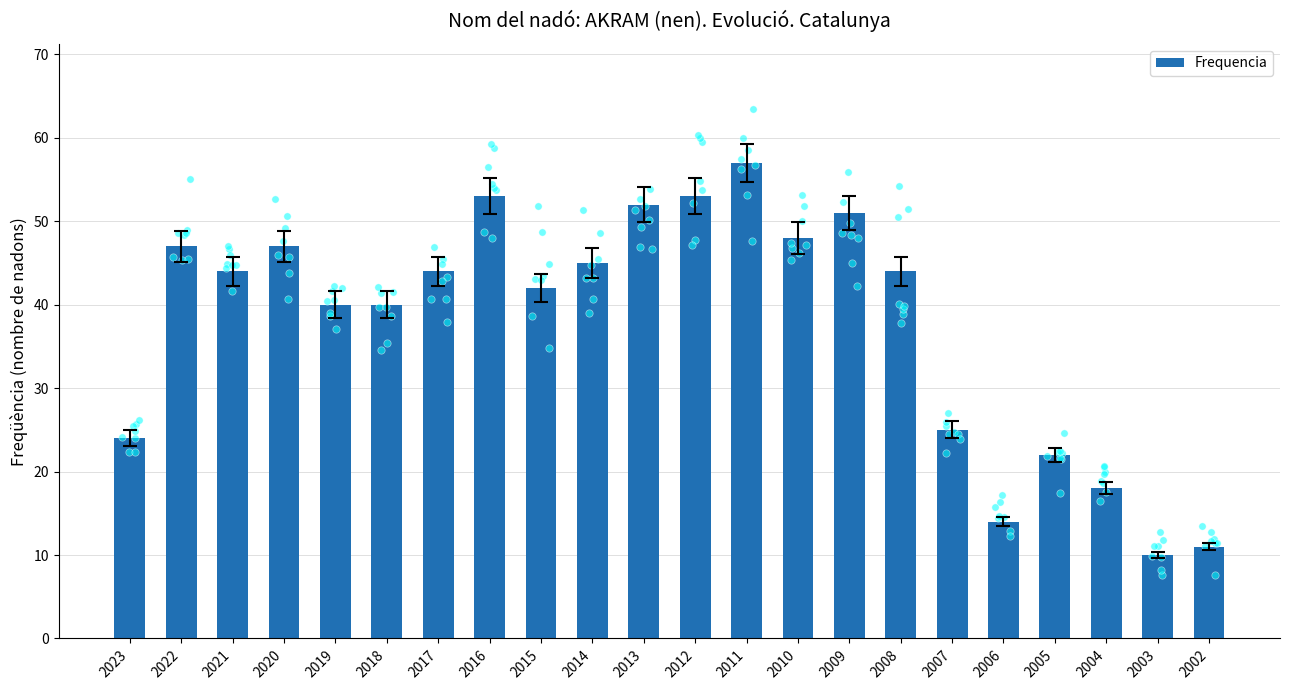

Approximately how many times larger is the value at 2012 compared to 2023?

2.2